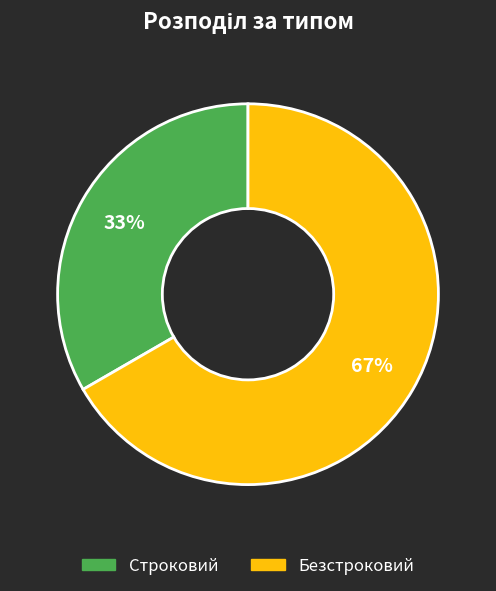

How many segments does this pie chart have?

2